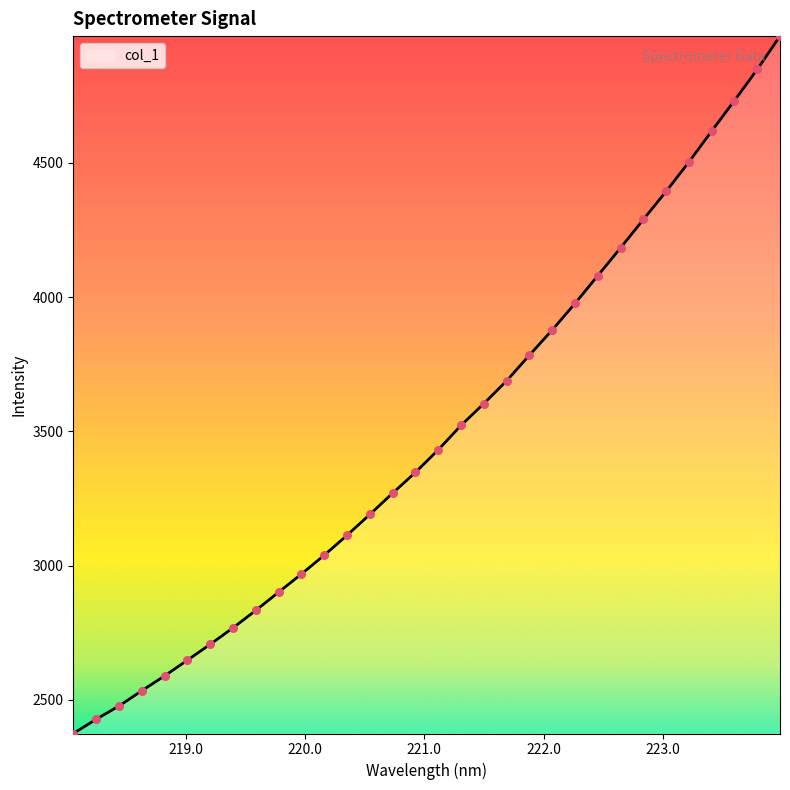

What is the smallest value displayed?

2374.3